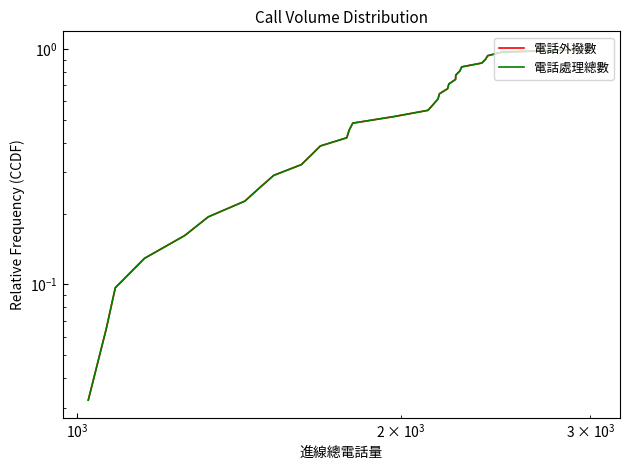

Is the value of 電話外撥數 at 17 greater than the value of 電話處理總數 at 19?

No